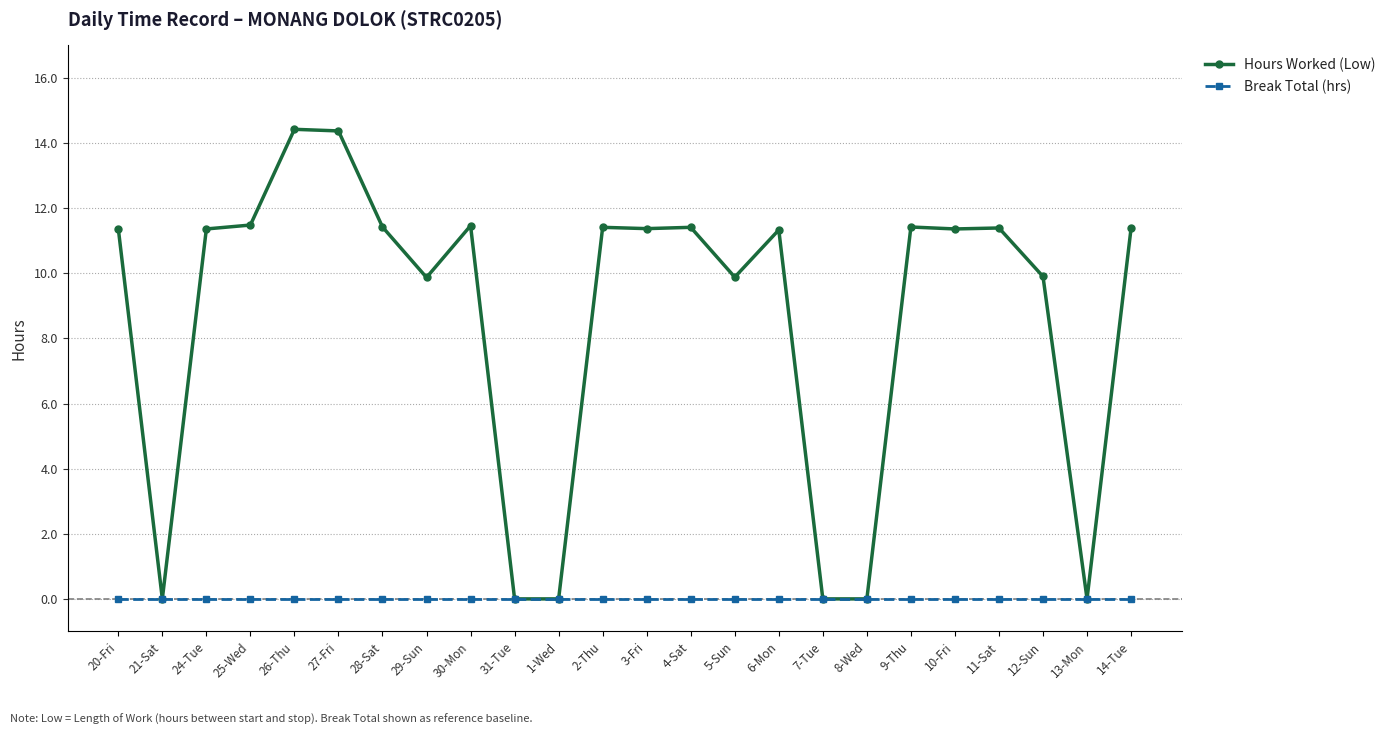

Rank the series by their maximum value, from highest to lowest.

Hours Worked (Low), Break Total (hrs)